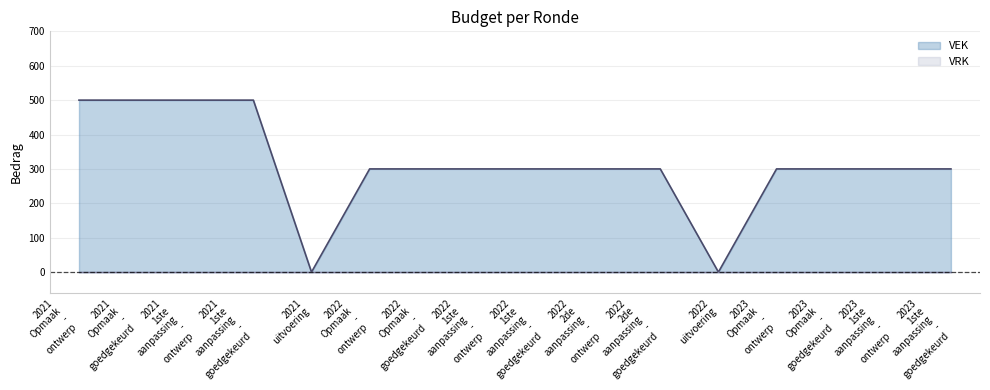

At which category does the chart reach its minimum across all series?

2021 uitvoering